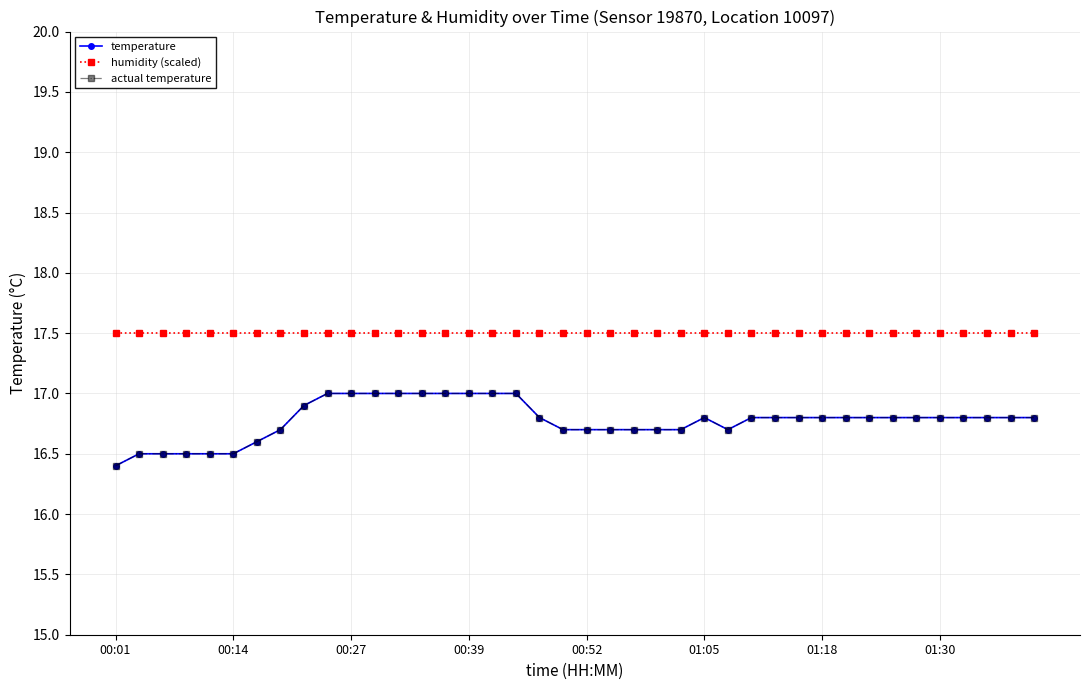

Does the chart display data point markers on the line(s)?

Yes